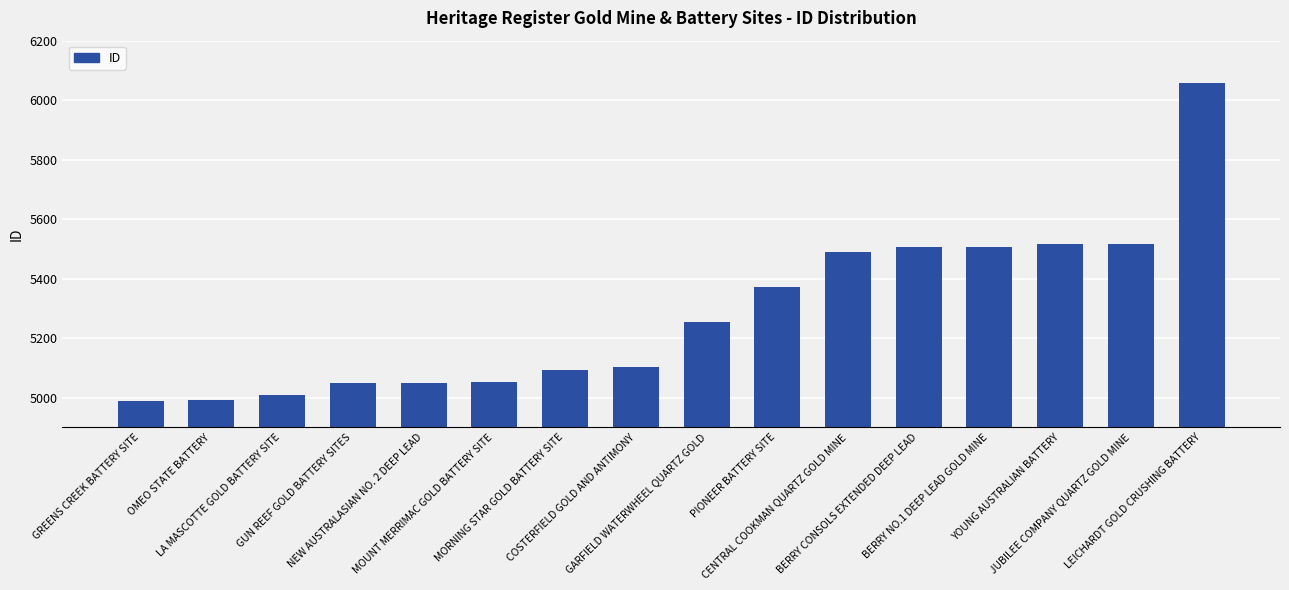

What is the greatest value displayed?

6057